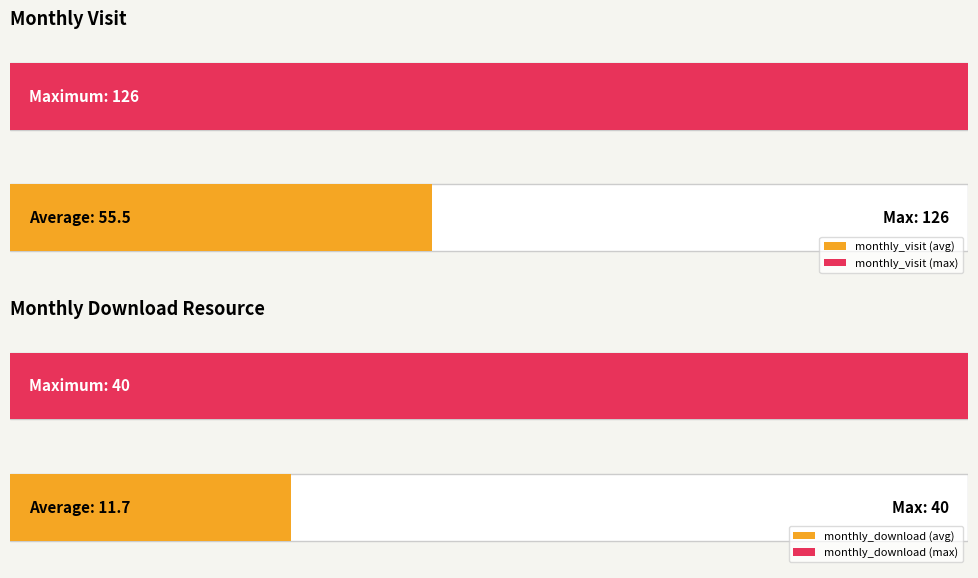

The value of monthly_visit at 2023-03 is 37. True or false?

True